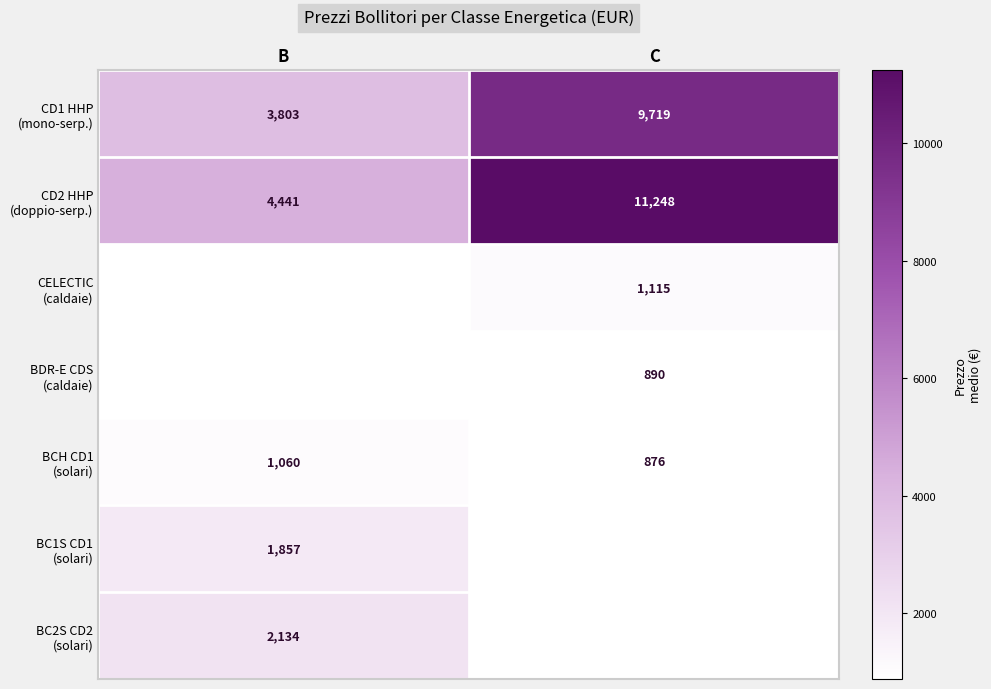

What is the maximum value for BCH CD1 (solari)?

1060.0